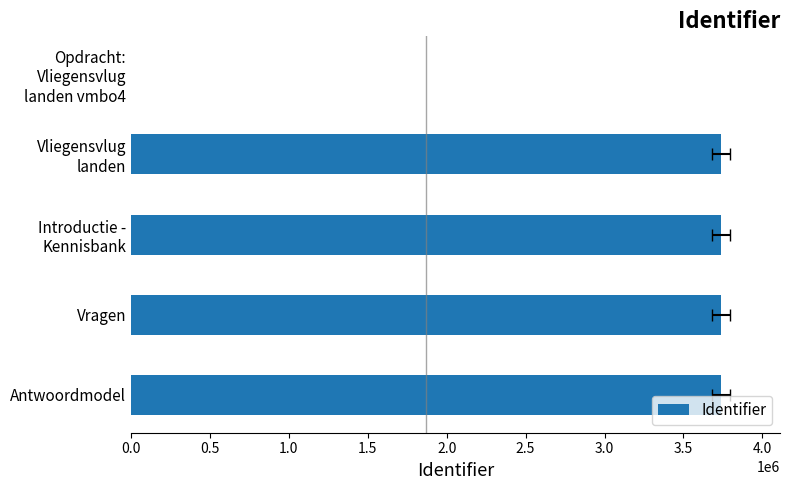

Does the chart contain stacked bars?

No